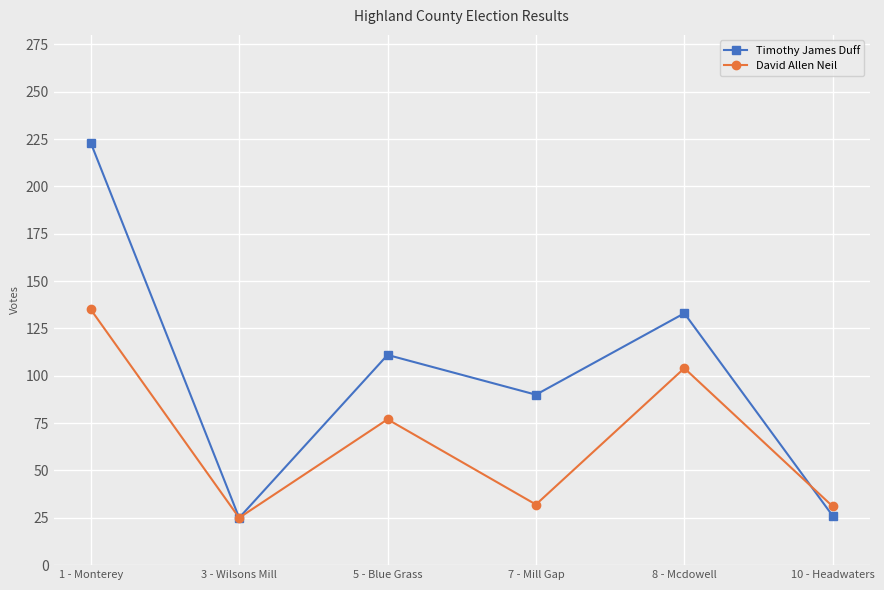

What is the value of the David Allen Neil point at the 1st from the left?

135